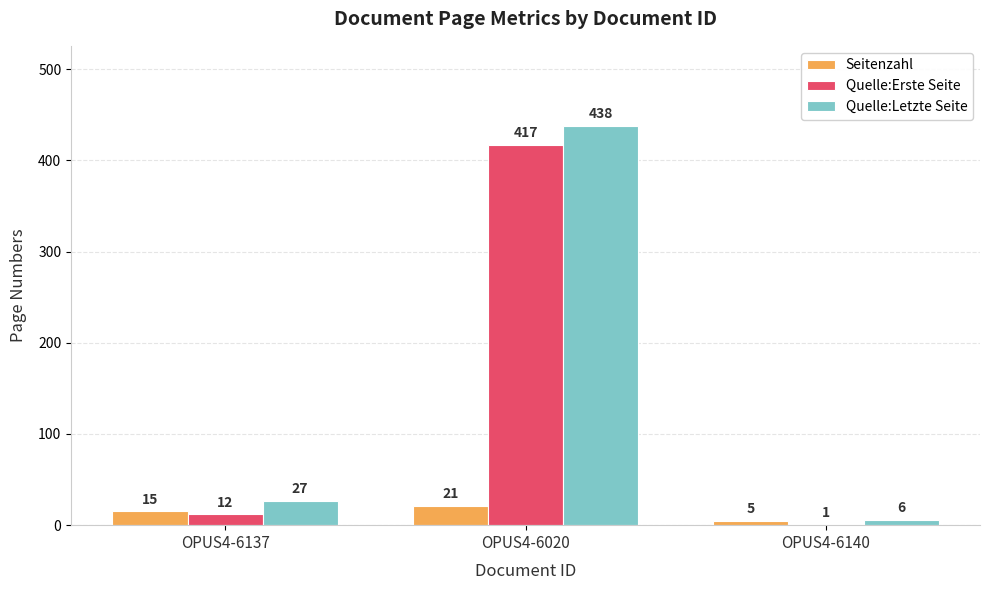

Which series has the widest spread of values?

Quelle:Letzte Seite